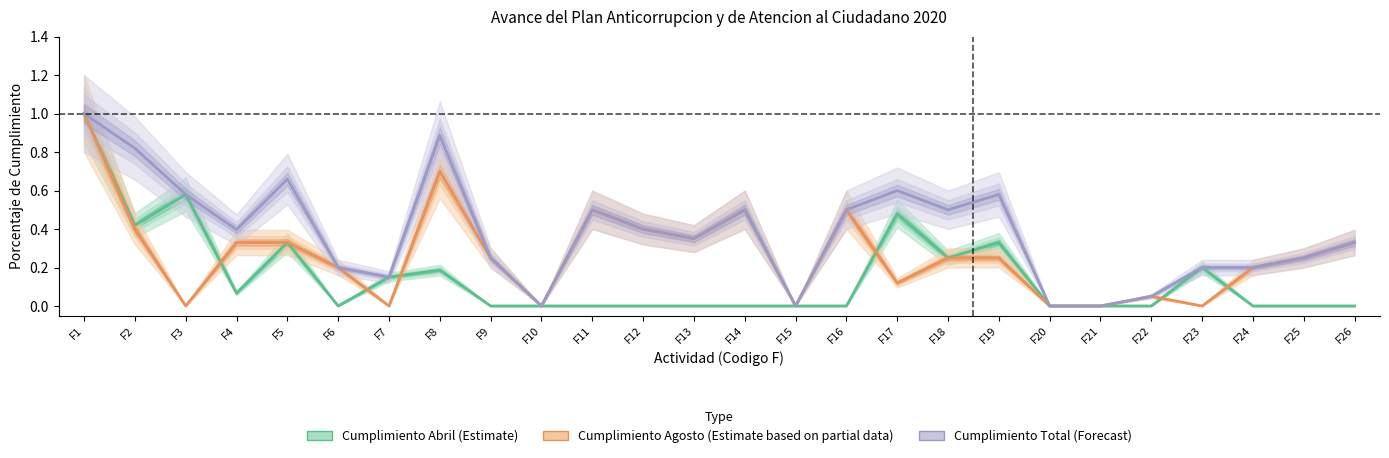

Which category has the highest value in the Cumplimiento Total (Forecast) series?

F1